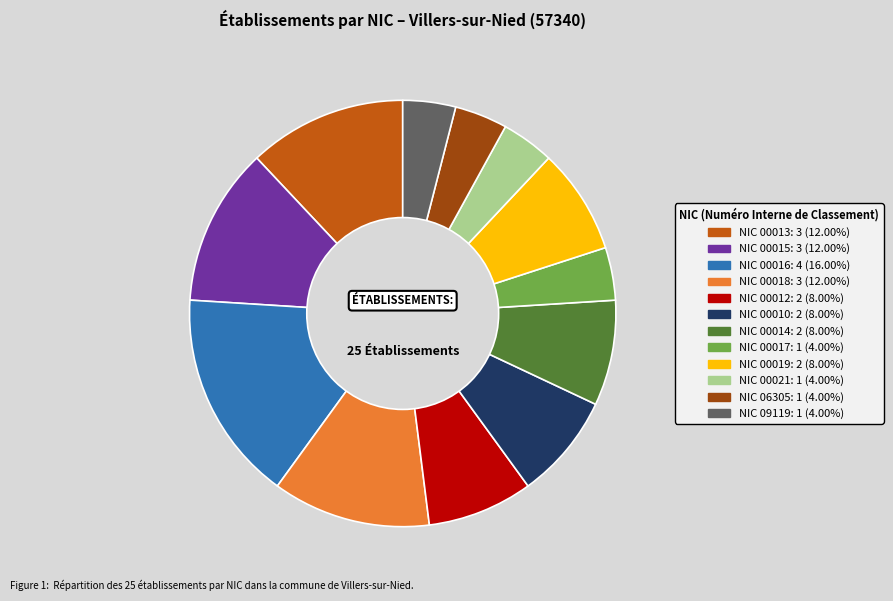

Does any single category account for the majority?

No